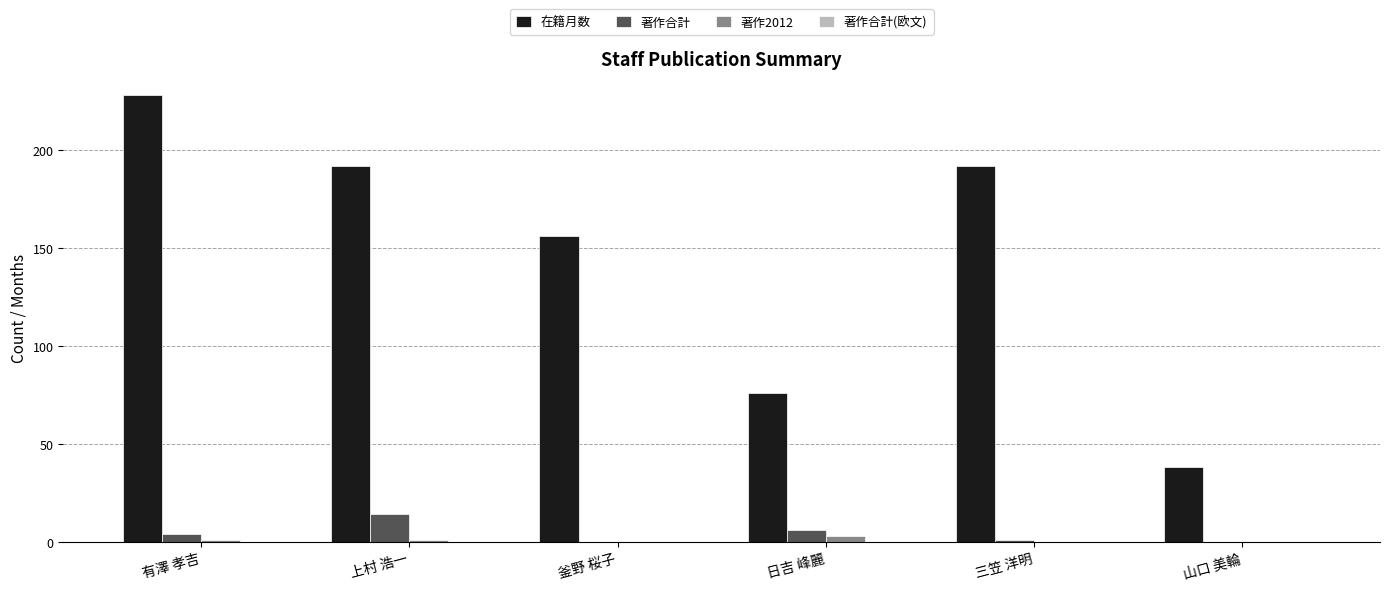

Between 日吉 峰麗 and 山口 美輪, which series saw the biggest shift?

在籍月数